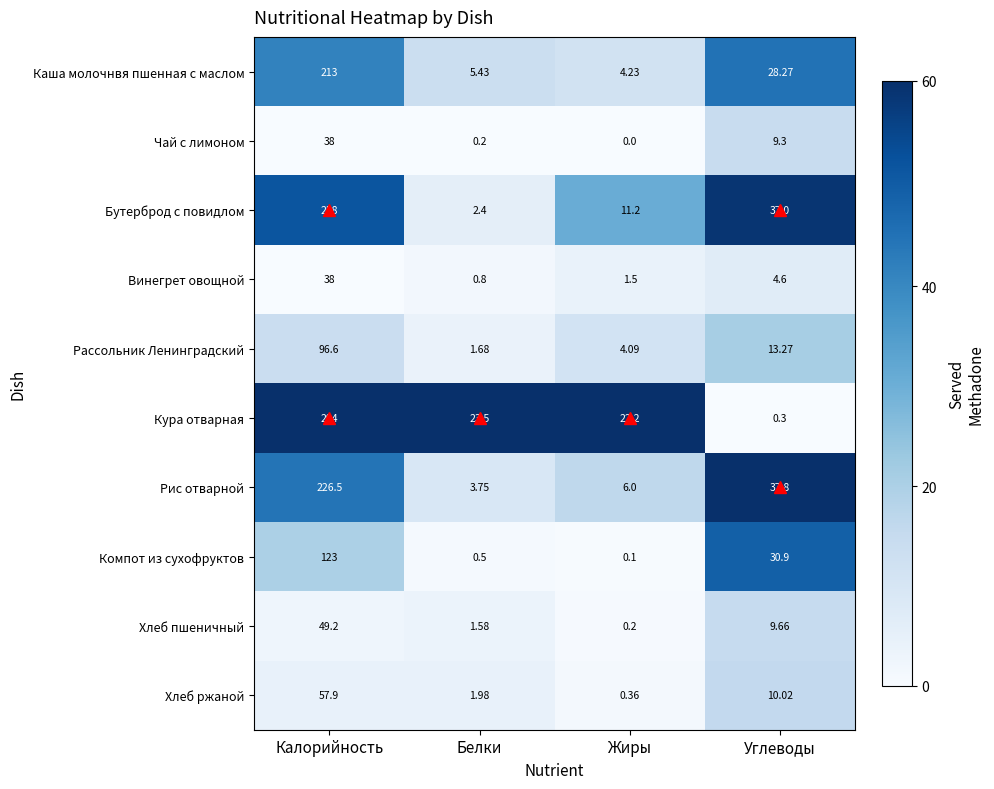

At which label does Хлеб ржаной reach its minimum?

Жиры